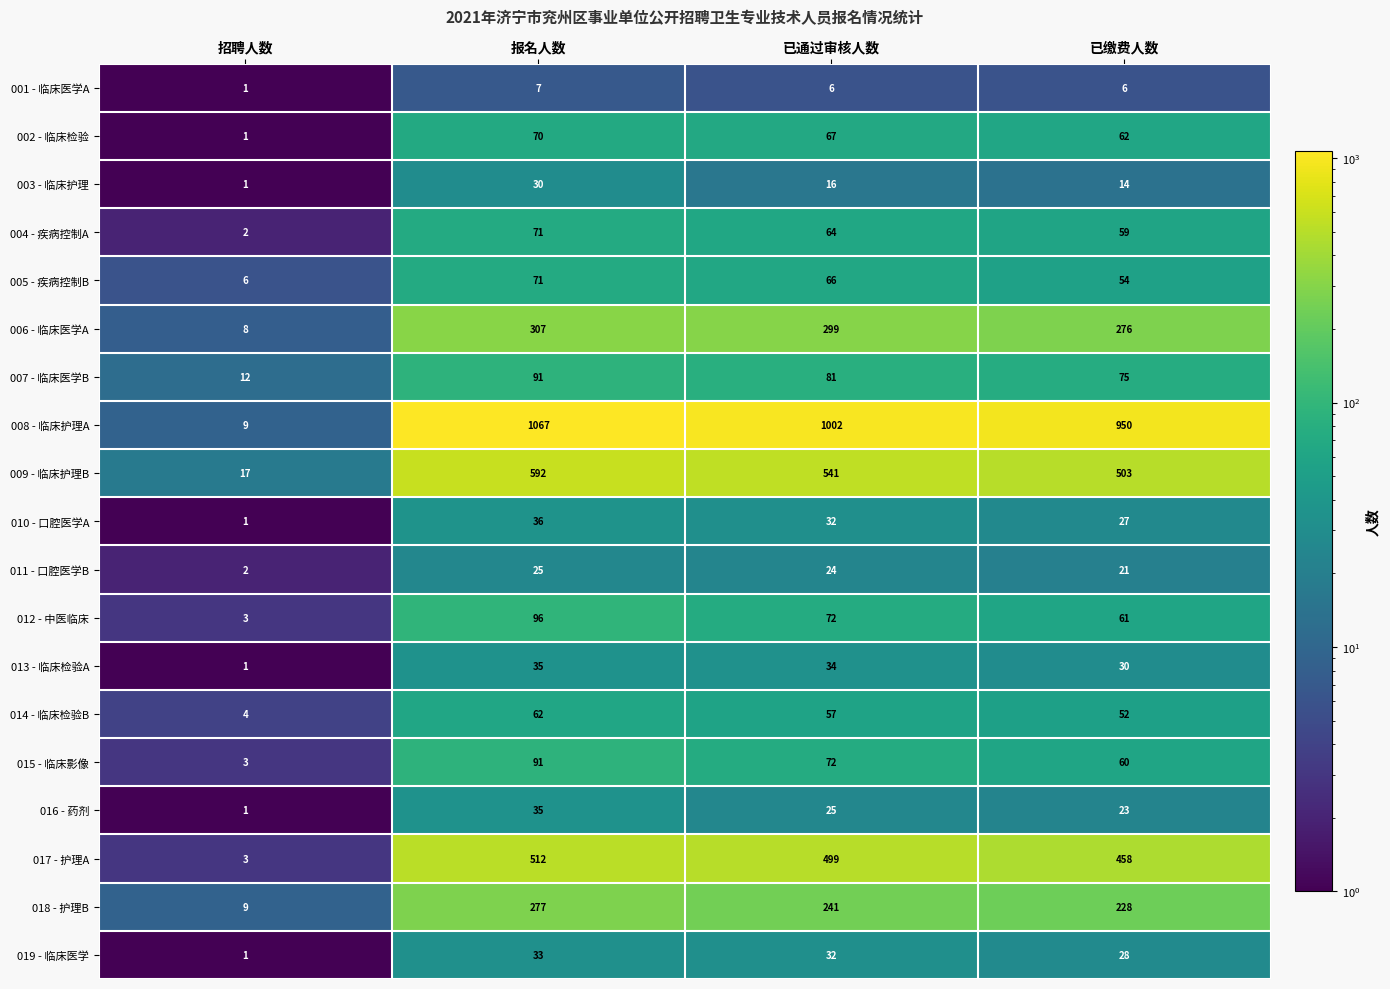

Is the value of 002 - 临床检验 at 报名人数 greater than the value of 013 - 临床检验A at 已通过审核人数?

Yes